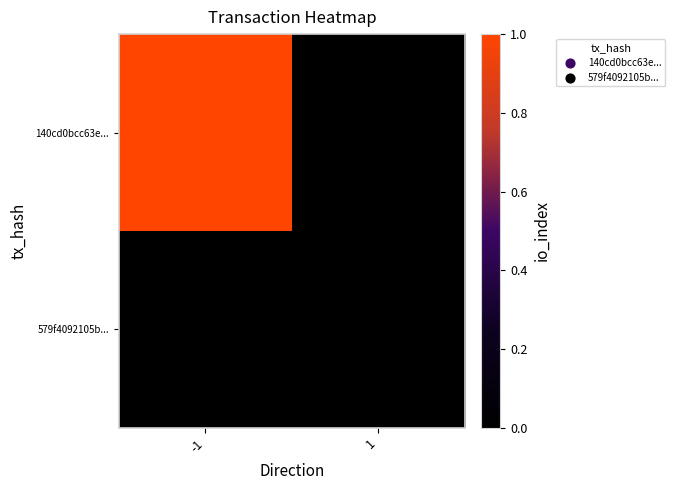

Which series has the widest spread of values?

140cd0bcc63e...